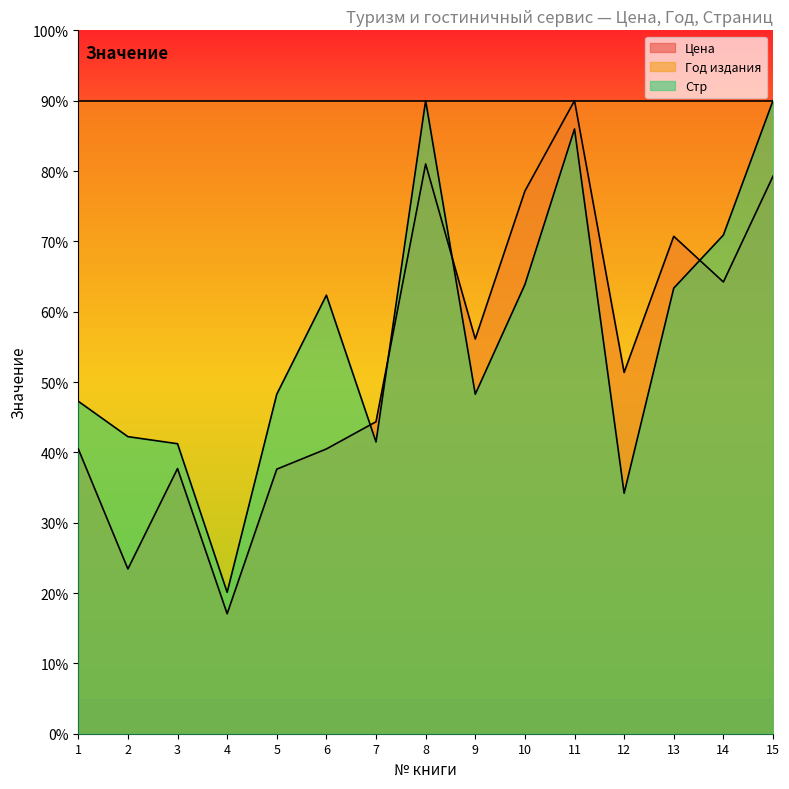

What is the sum of the Цена values at 7 and 2?

2169.0